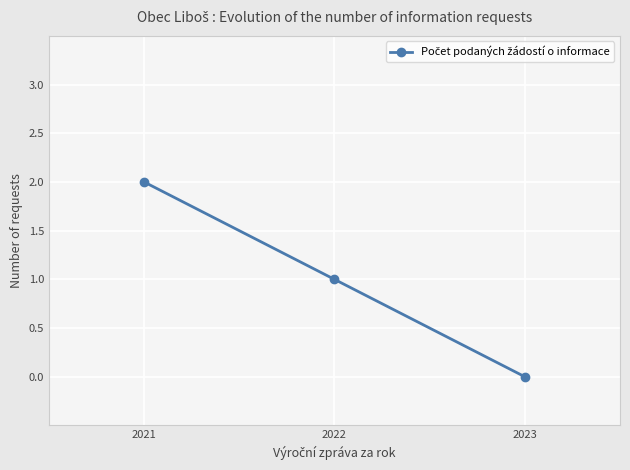

Rank the categories by value from highest to lowest.

2021, 2022, 2023